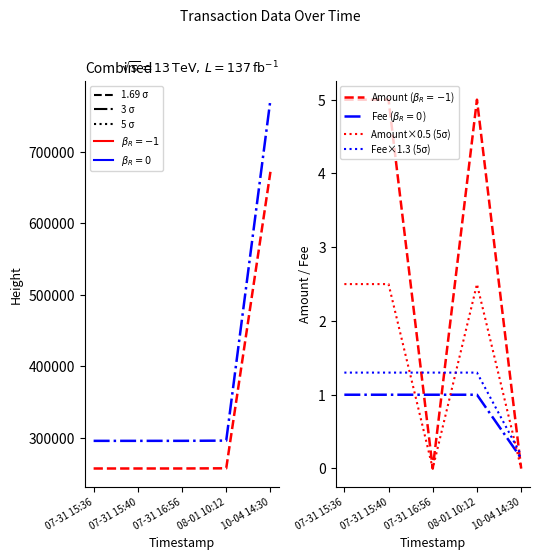

What is the difference between the maximum and minimum values in the Amount×0.5 (5σ) series?

2.5